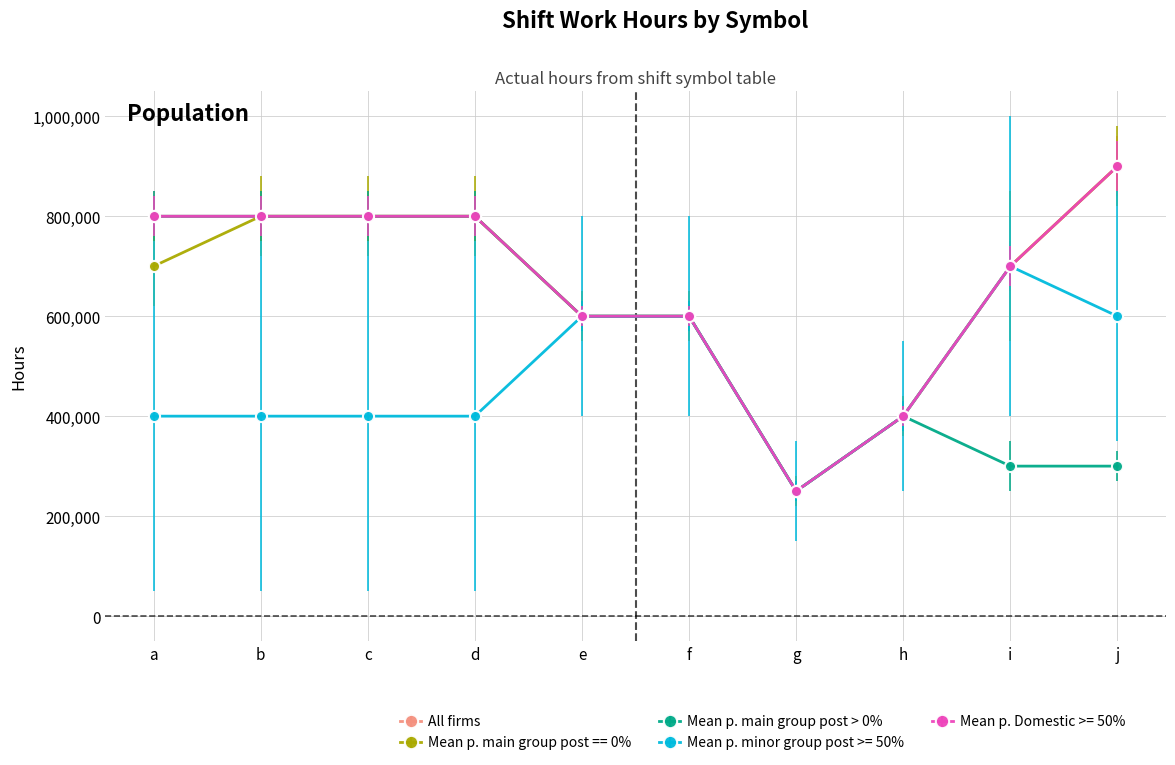

The Mean p. main group post == 0% series shows 259510 at a. True or false?

False